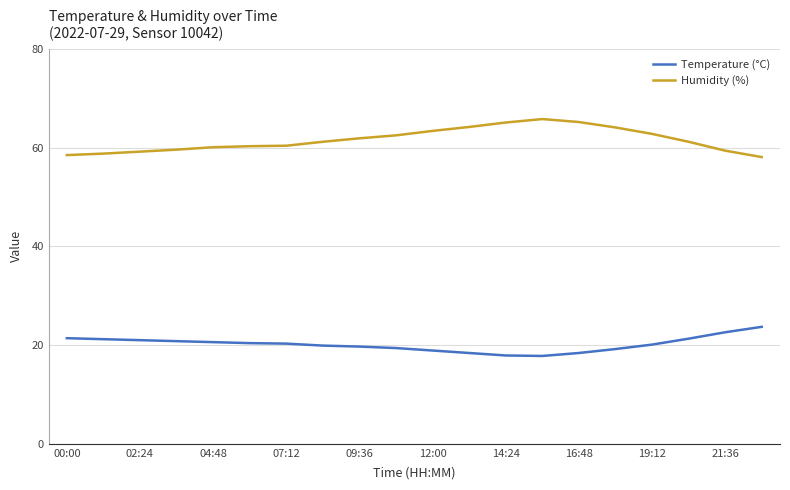

What is the smallest value displayed?

17.8